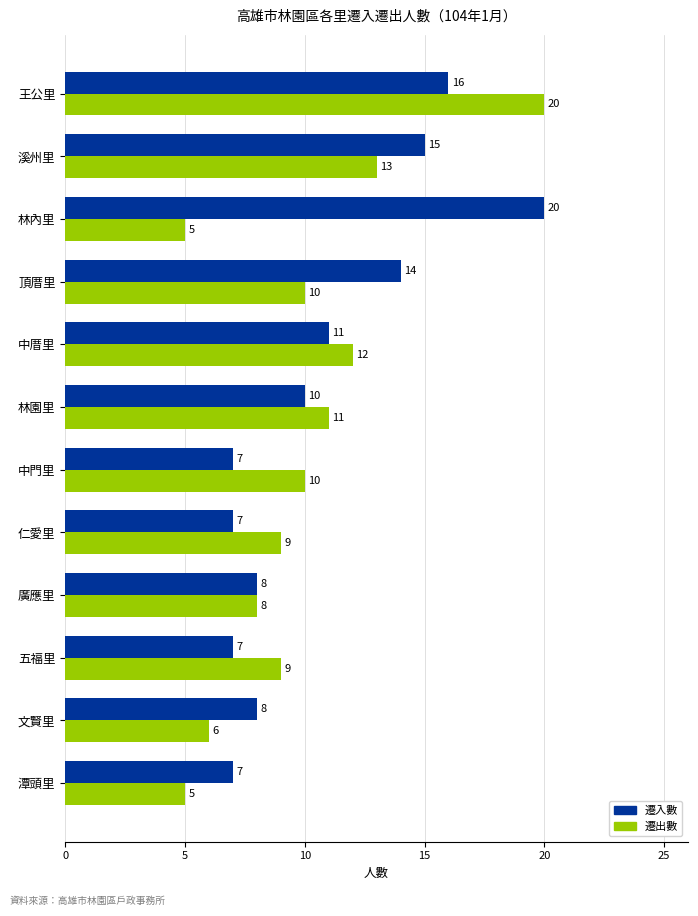

The value of 遷出數 at 王公里 is 35. True or false?

False